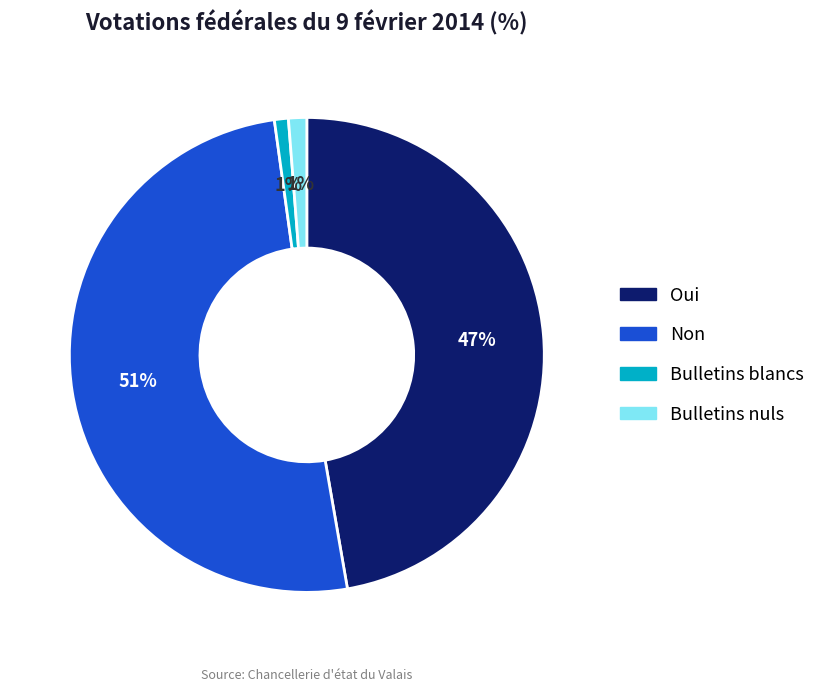

To the nearest percent, what is the average slice percentage?

25%